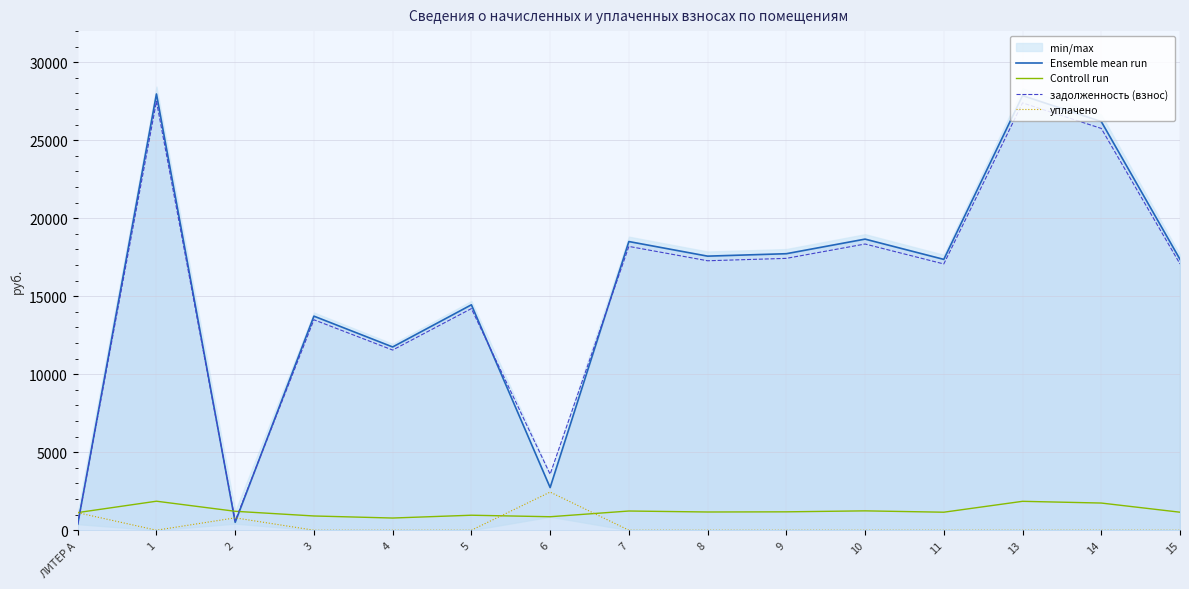

Which series ends up on top after the final intersection of Controll run and уплачено?

Controll run